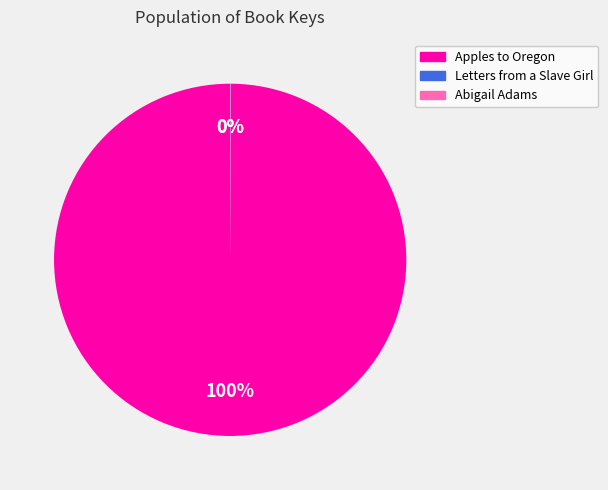

Is there a majority slice in this chart?

Yes